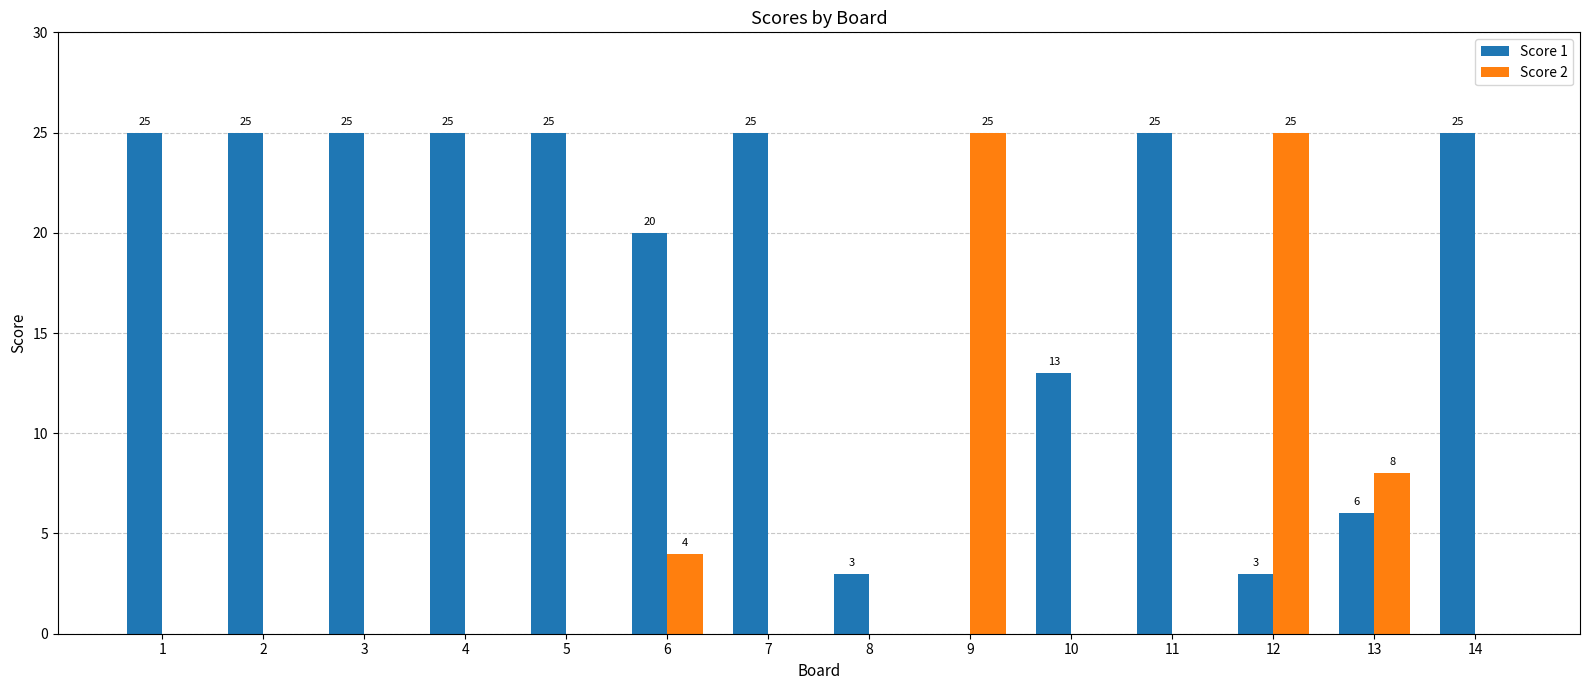

Reading left to right, transcribe all the data shown in this chart.

Score 1: 1=25	2=25	3=25	4=25	5=25	6=20	7=25	8=3	9=0	10=13	11=25	12=3	13=6	14=25
Score 2: 1=0	2=0	3=0	4=0	5=0	6=4	7=0	8=0	9=25	10=0	11=0	12=25	13=8	14=0